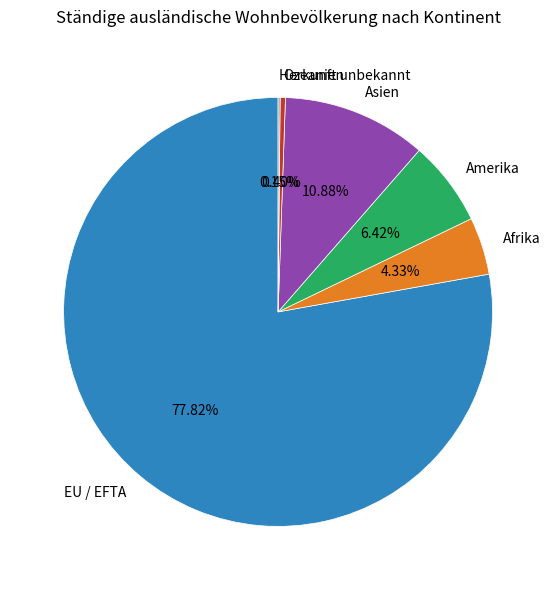

Is there any slice that represents more than half of the pie?

Yes